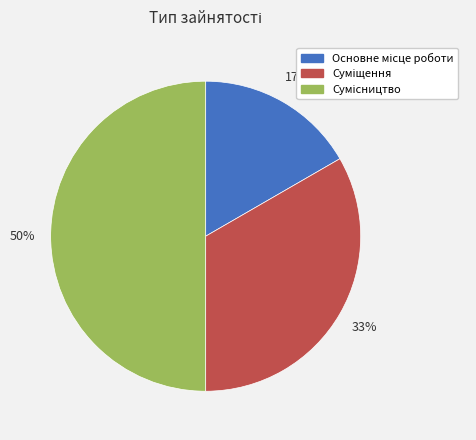

To the nearest percent, what is the difference between the largest and smallest slice percentages?

33%